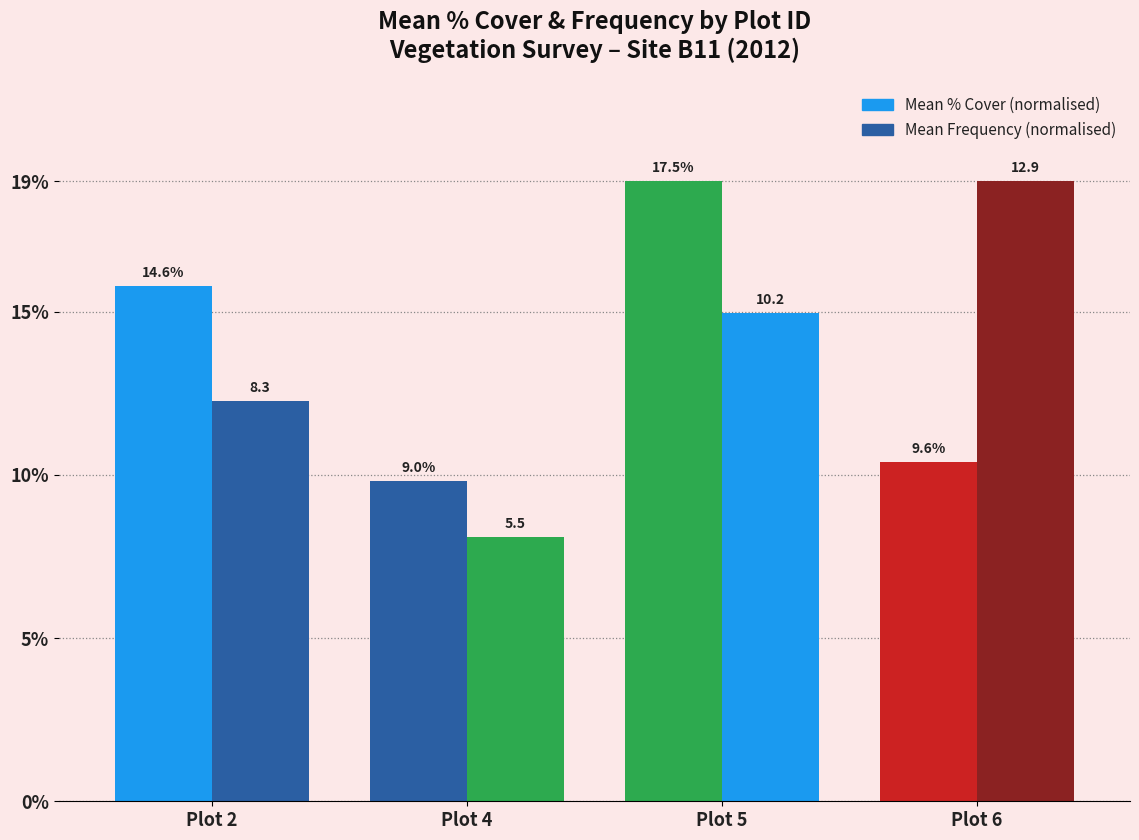

The Mean % Cover (normalised) series shows 19.0 at Plot 5. True or false?

True